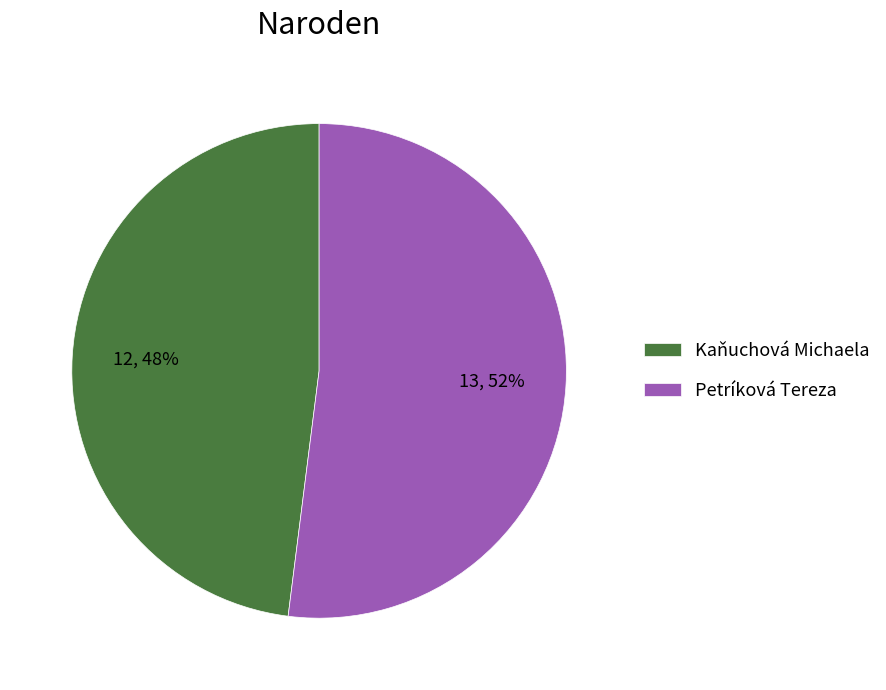

Which has a higher value, Petríková Tereza or Kaňuchová Michaela?

Petríková Tereza